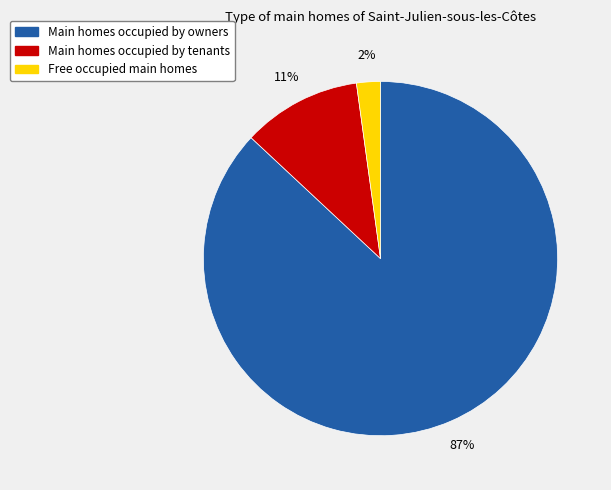

Is there any slice that represents more than half of the pie?

Yes